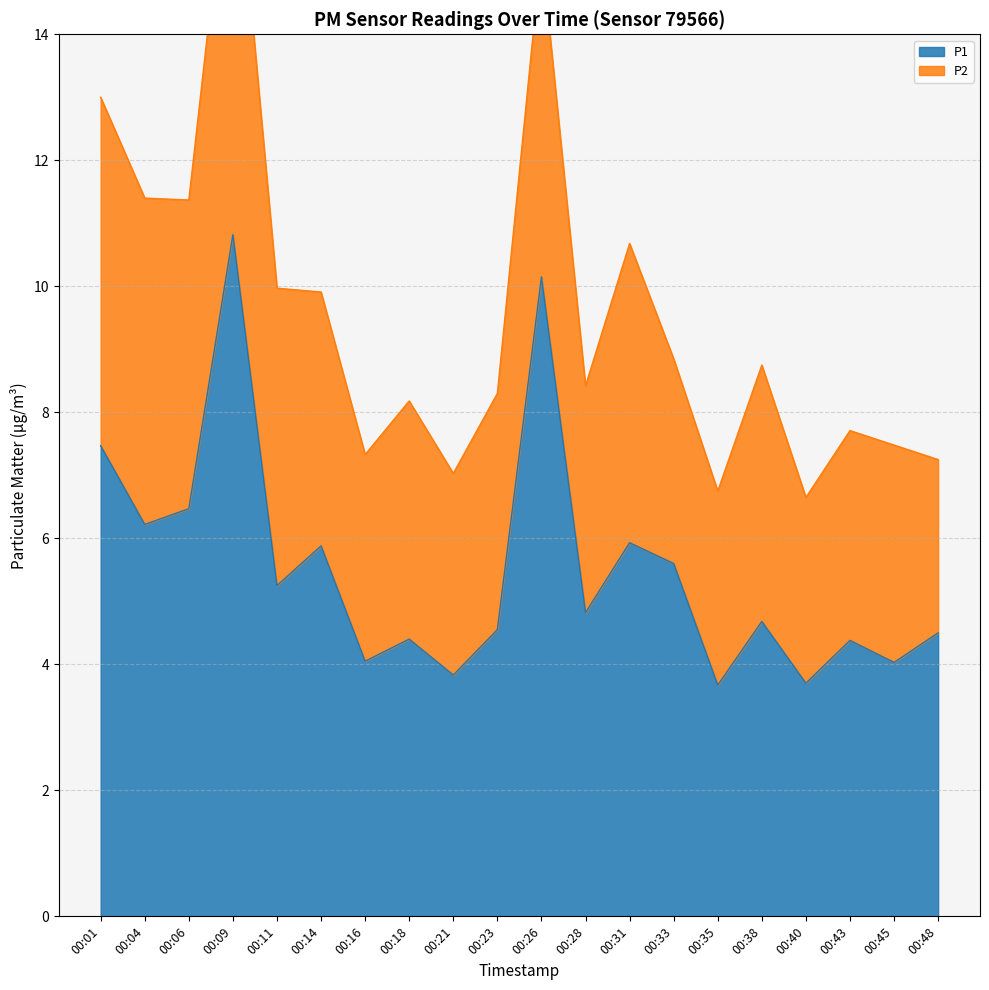

Approximately how many times larger is the value at 00:40 compared to 00:09?

0.3